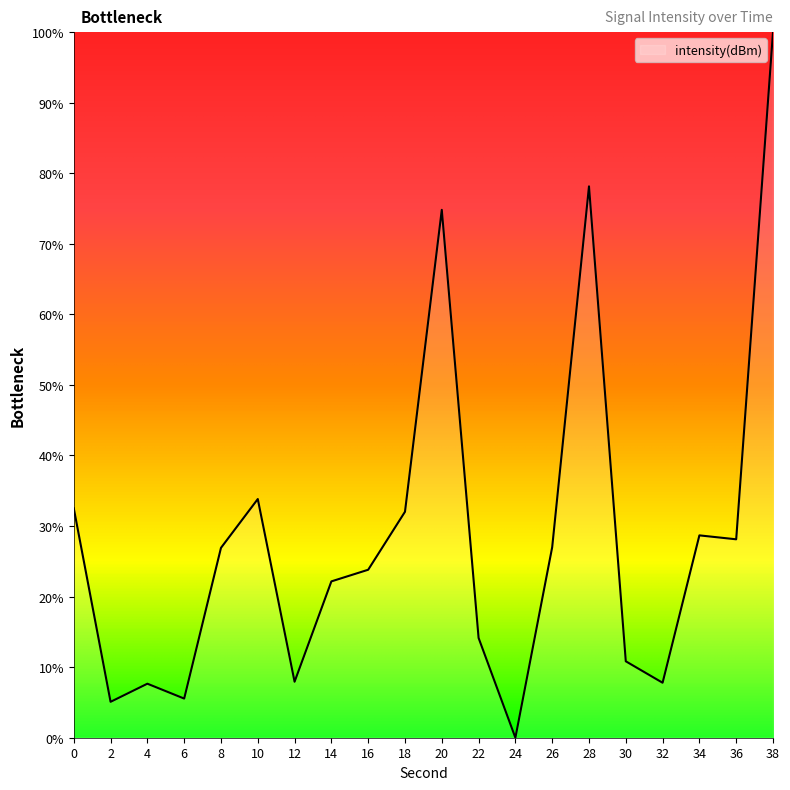

Which has a higher value, 36 or 30?

36